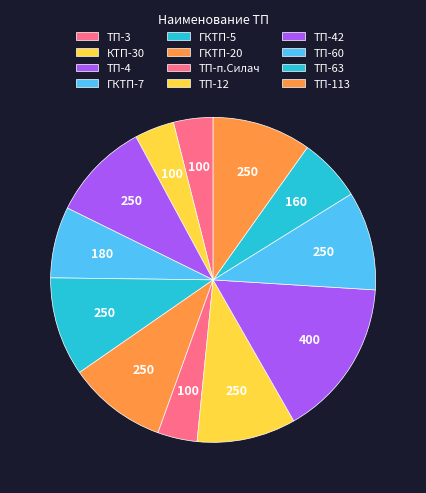

How many slices are in this pie chart?

12